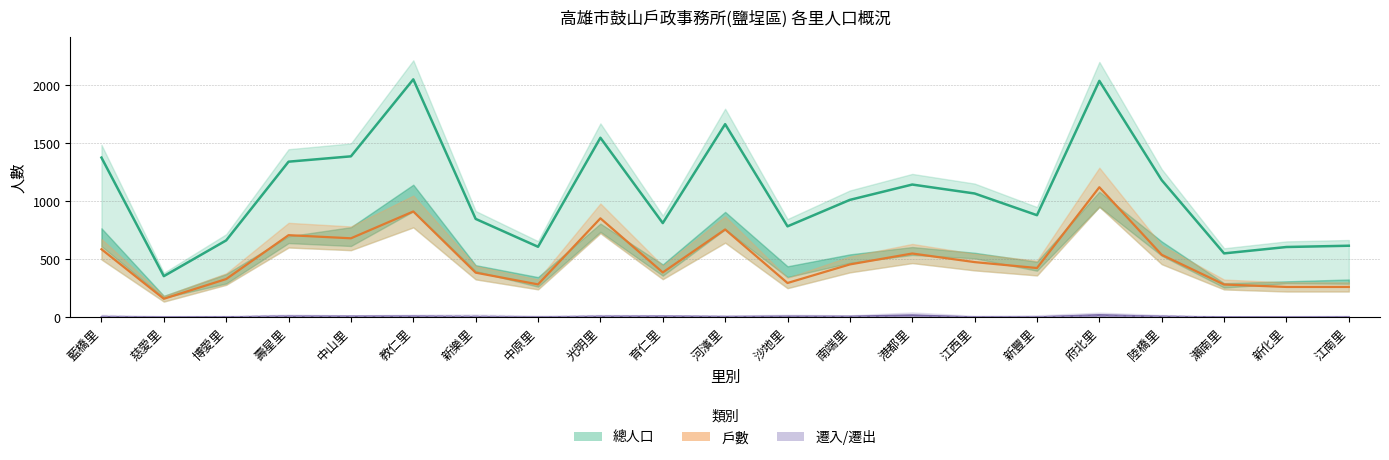

What is the label of the 18th point from the right?

壽星里